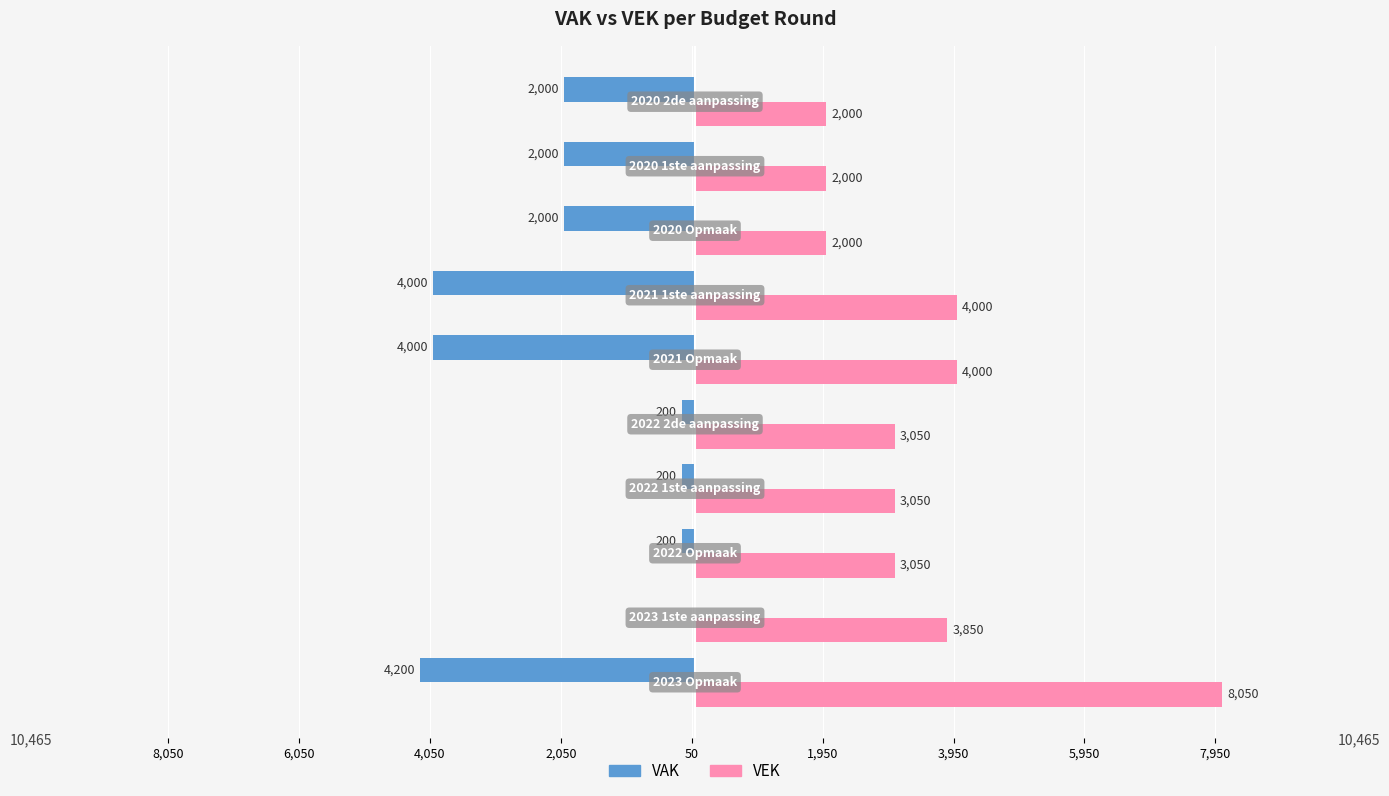

What is the value of the VAK bar at the 1st from the left?

-4200